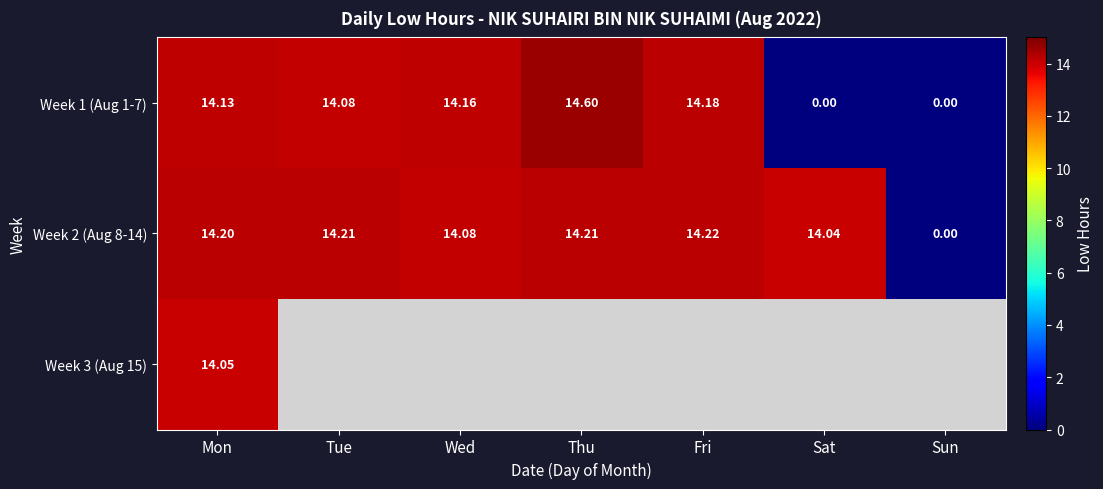

How many positive values does the Week 1 (Aug 1-7) series have?

5